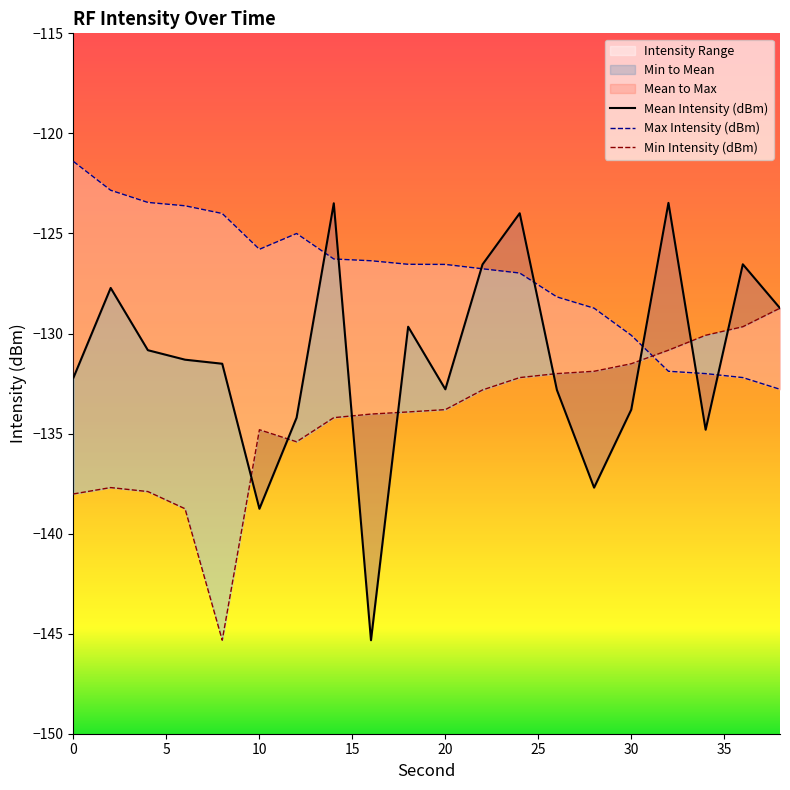

Rank the categories by Max Intensity (dBm) value from lowest to highest.

38, 36, 34, 32, 30, 28, 26, 24, 22, 20, 18, 16, 14, 10, 12, 8, 6, 4, 2, 0